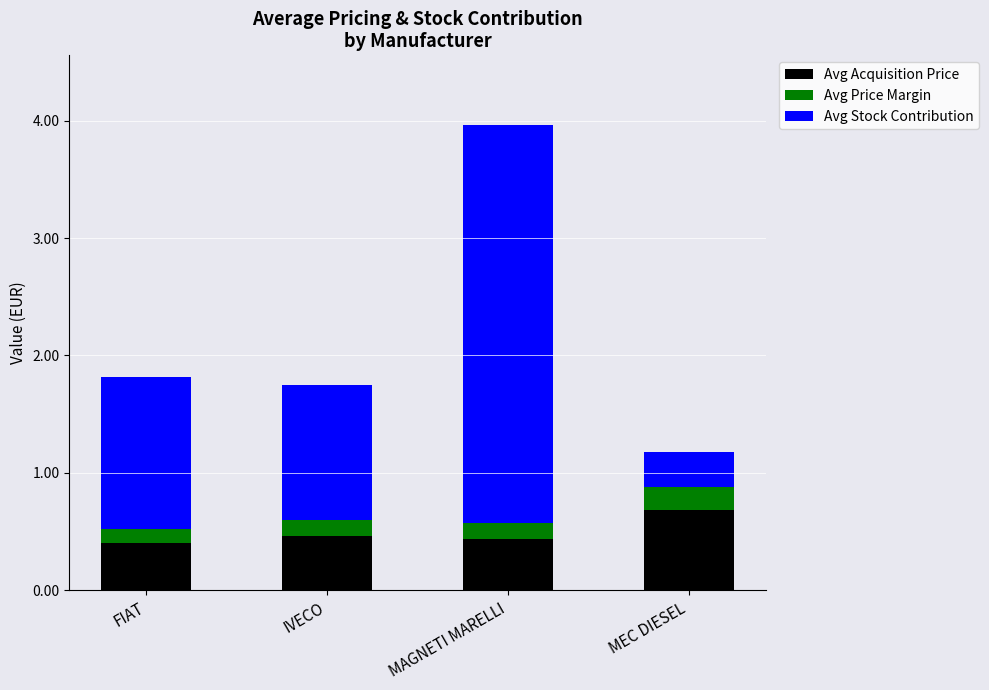

Is it true that Avg Acquisition Price equals 0.4 at MAGNETI MARELLI?

True